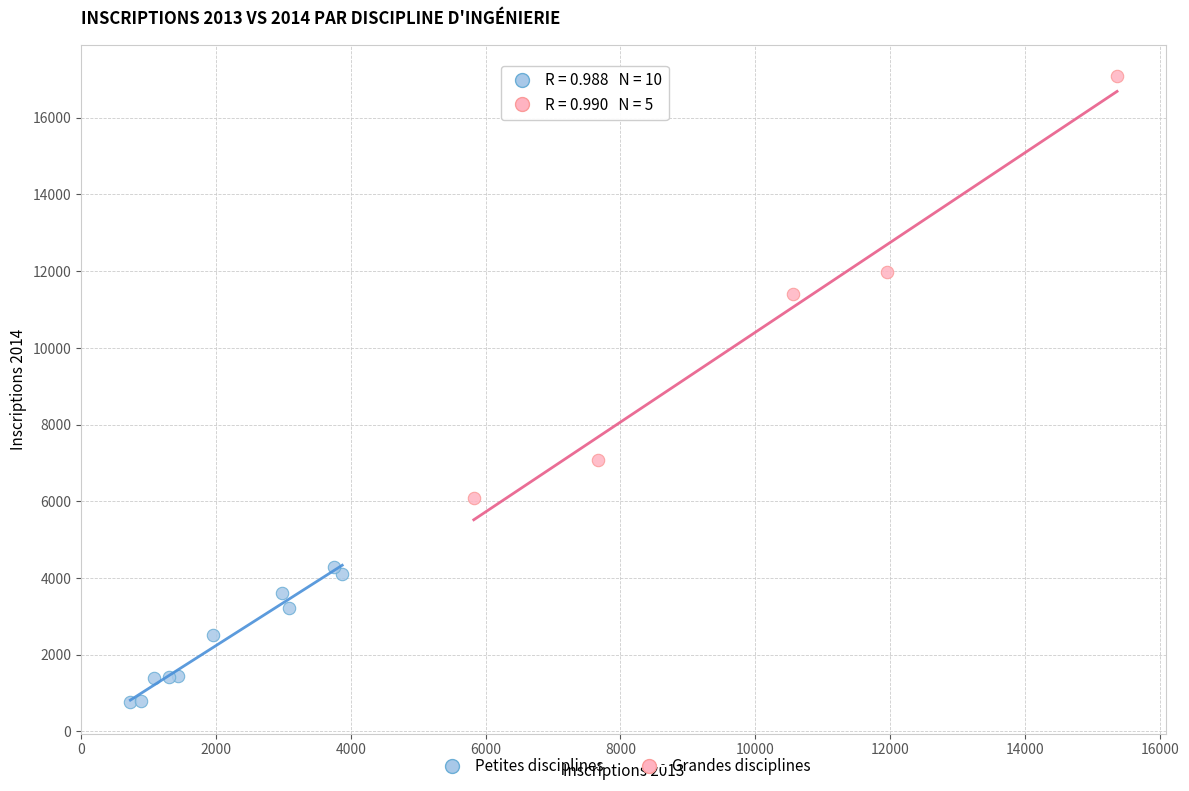

Which series contains the lowest Y value?

Petites disciplines